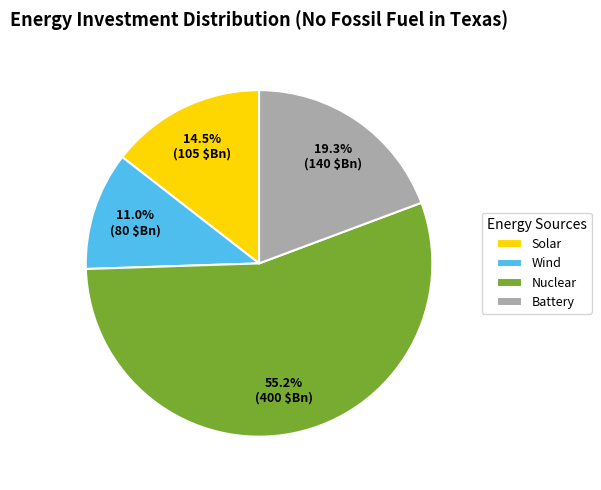

Rank the categories by value from highest to lowest.

Nuclear, Battery, Solar, Wind